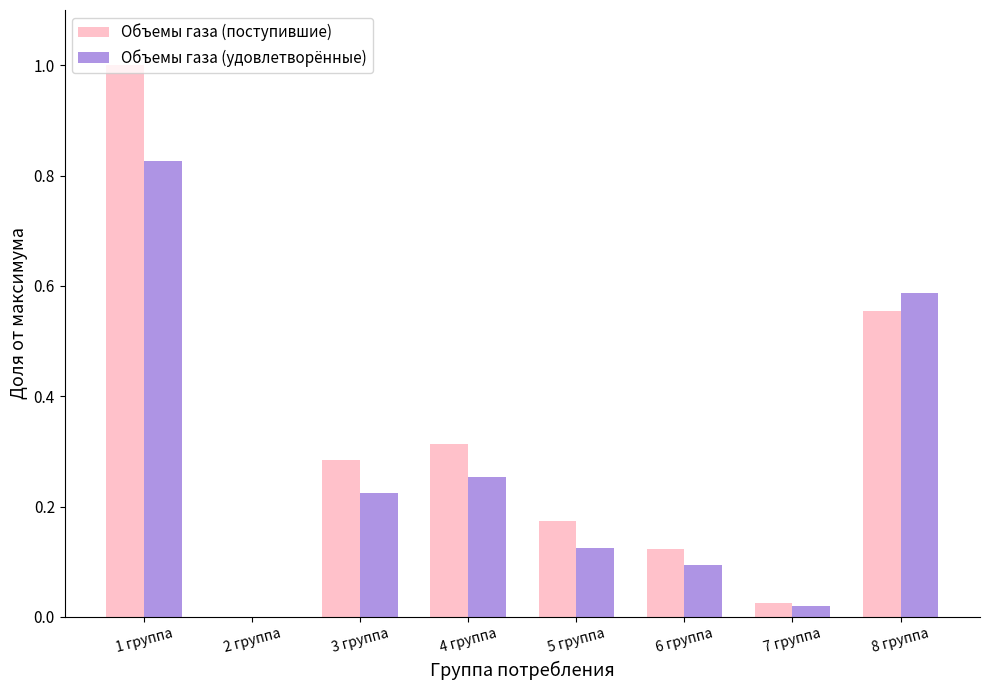

Is it true that Объемы газа (поступившие) equals 0.0 at 2 группа?

True